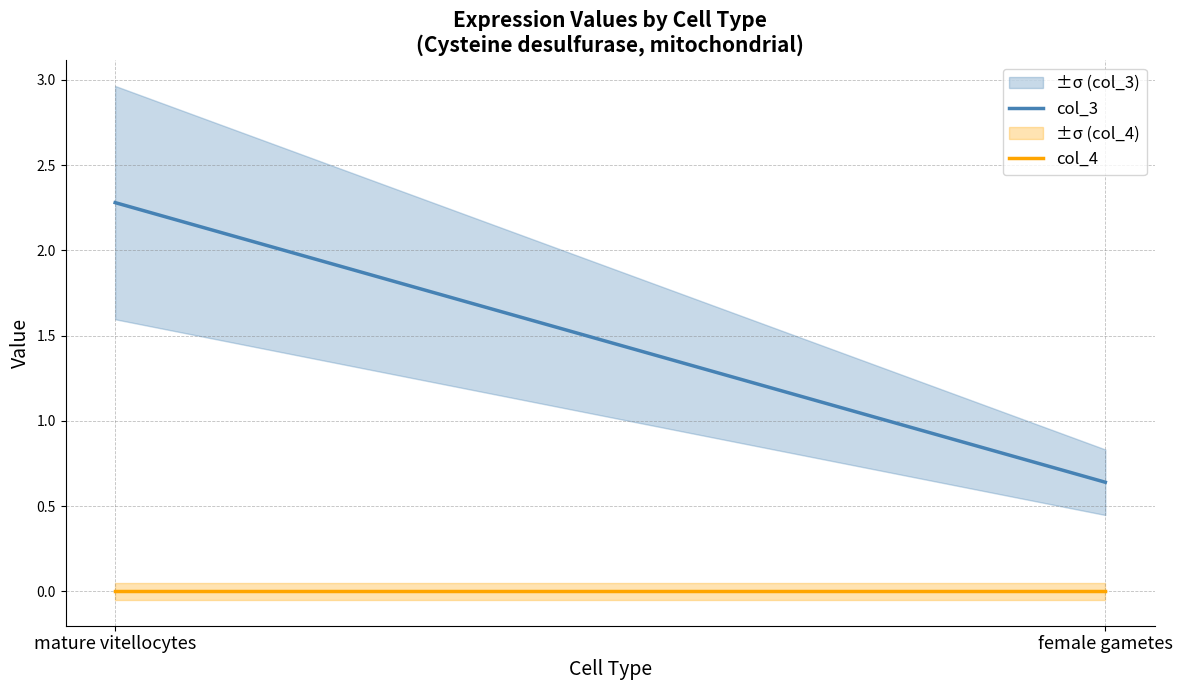

Rank the series by their maximum value, from lowest to highest.

col_4, col_3